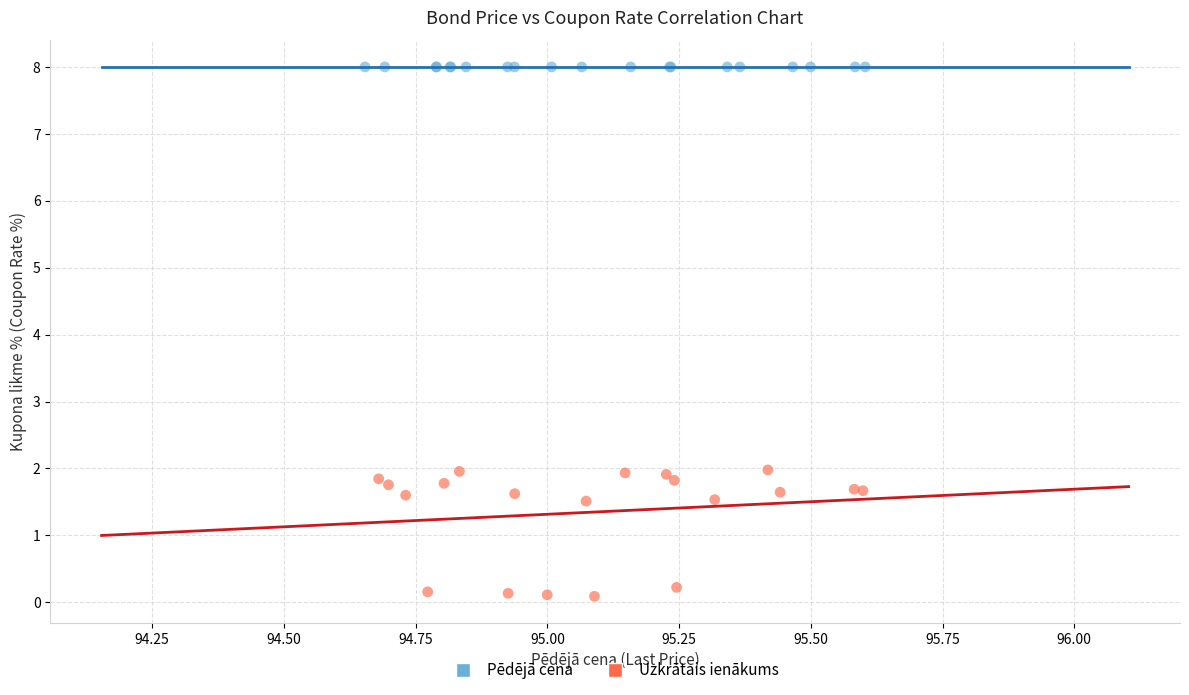

Which series contains the highest Y value?

Pēdējā cena